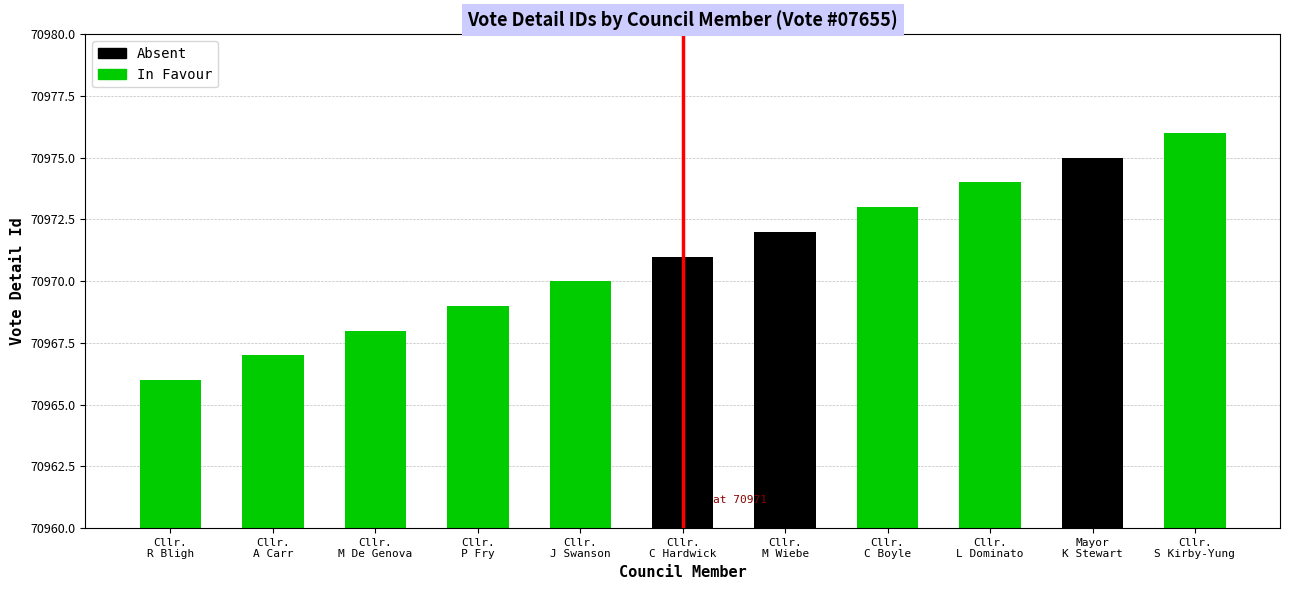

What is the difference between the values at Cllr.
A Carr and Cllr.
R Bligh?

1